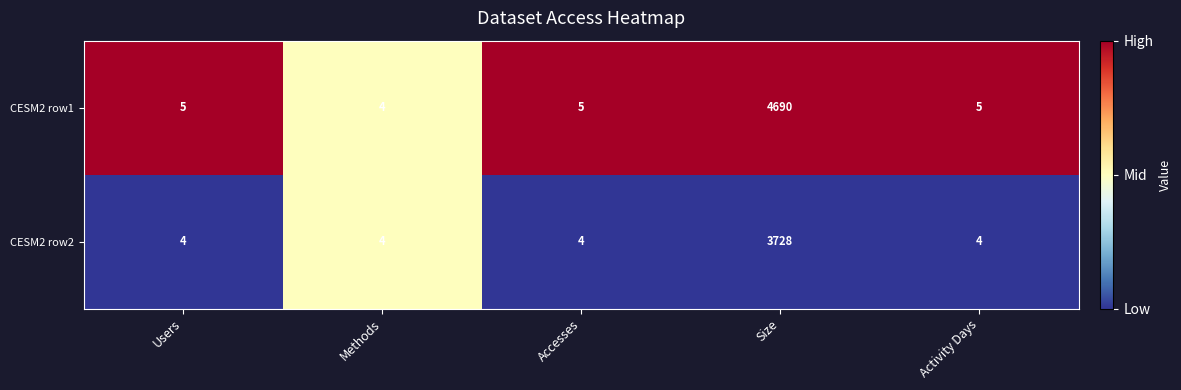

Which category has the lowest value in the CESM2 row1 series?

Methods